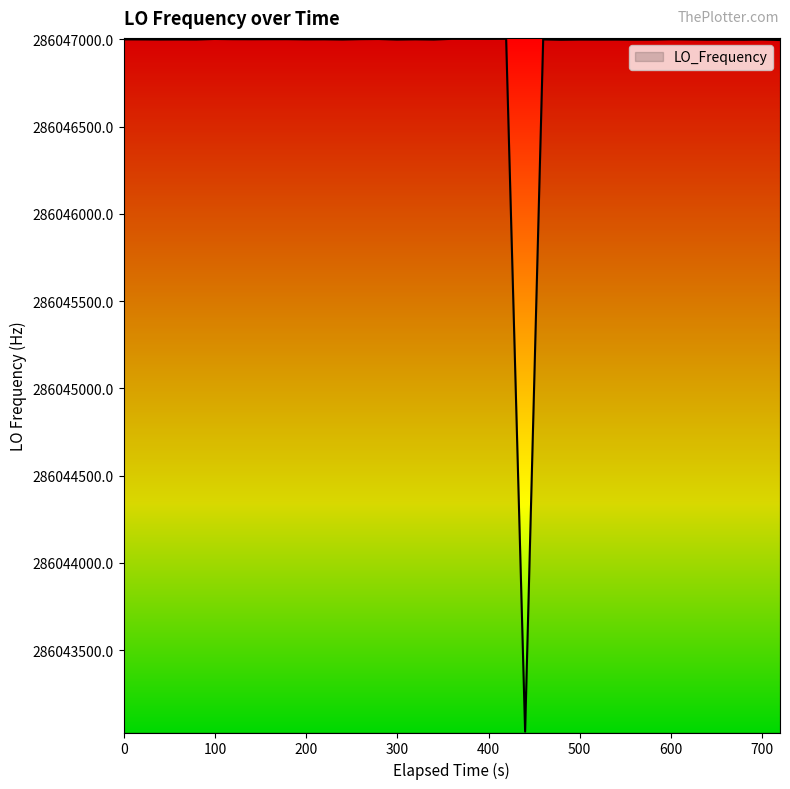

What is the minimum value shown in the chart?

286043033.6